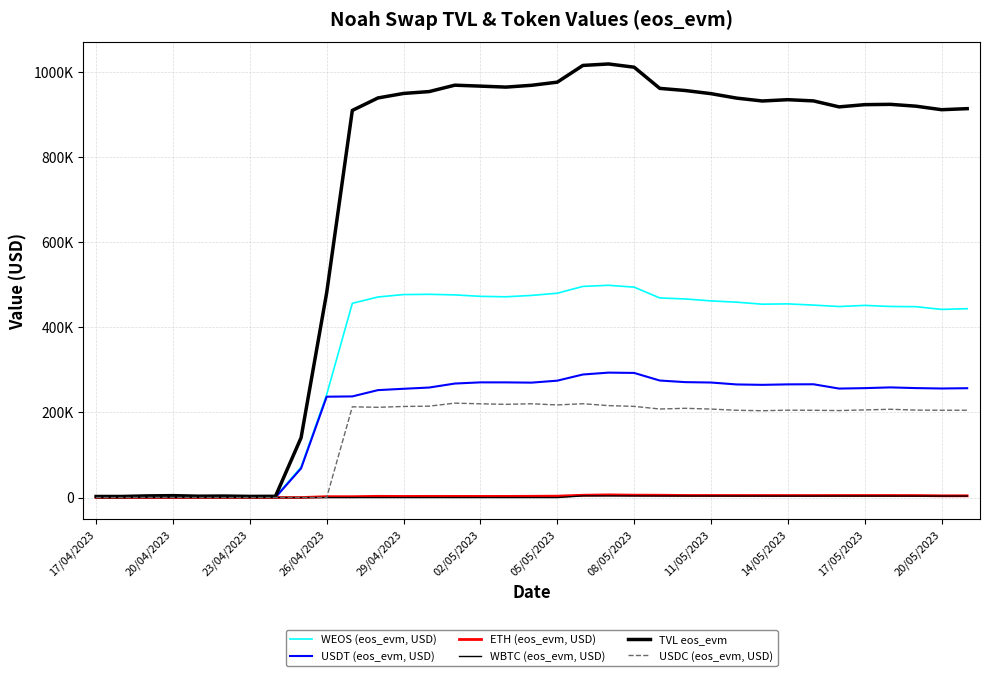

Does the chart display data point markers on the line(s)?

No